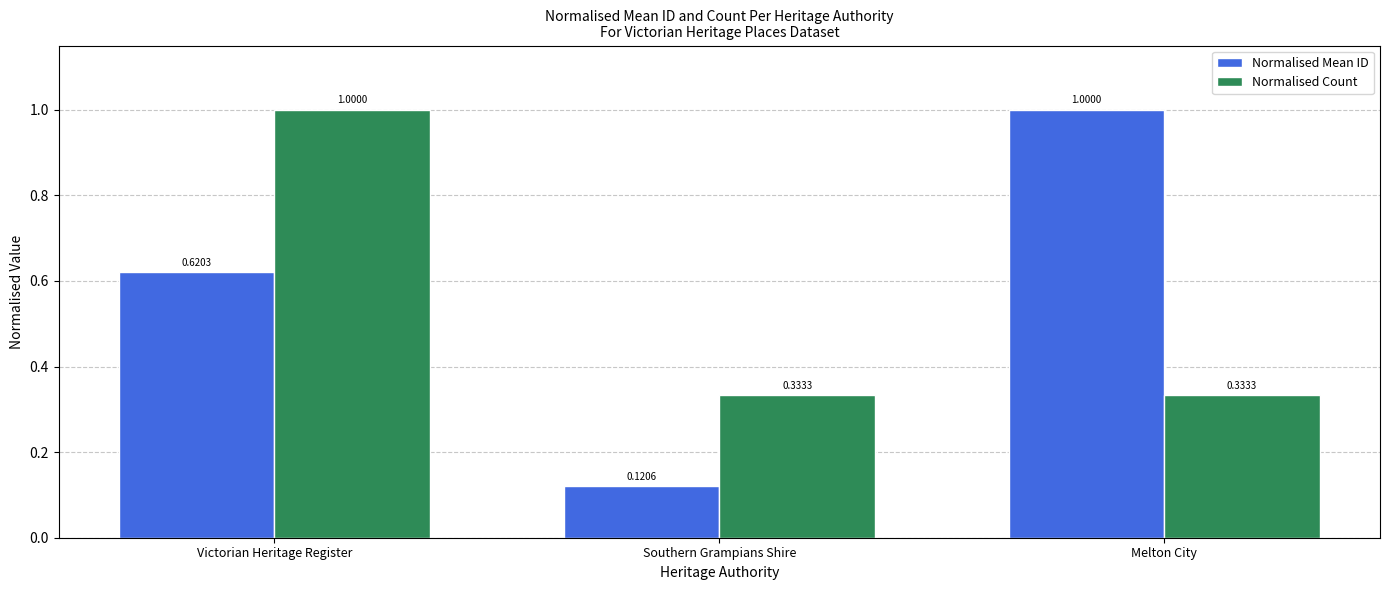

Which series has the widest spread of values?

Normalised Mean ID